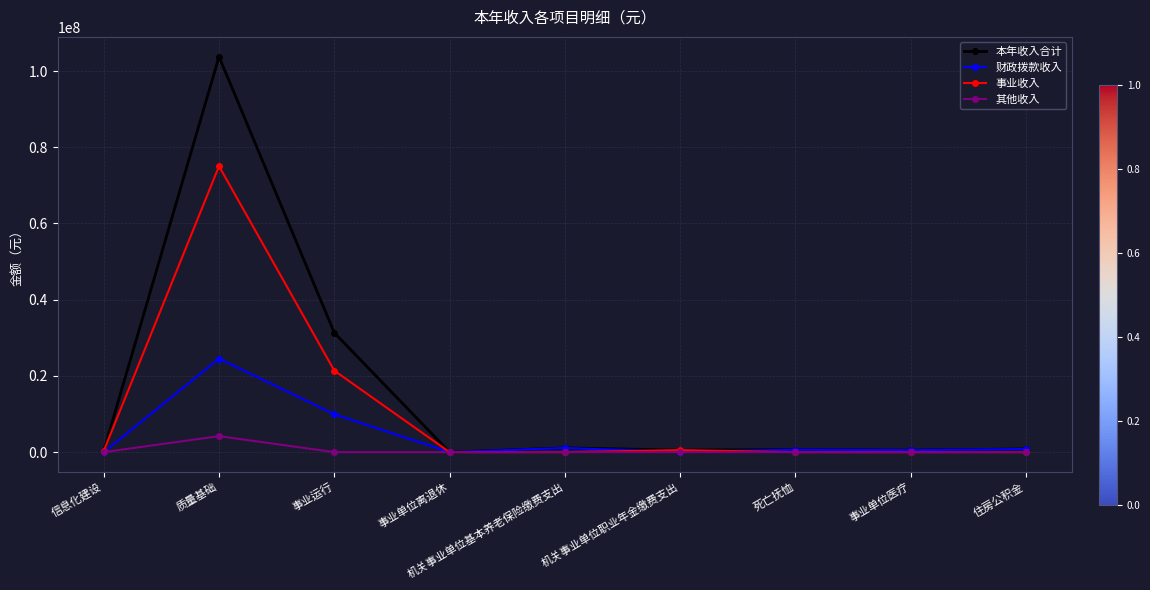

What is the difference between the maximum and second lowest values in the 本年收入合计 series?

103425732.8